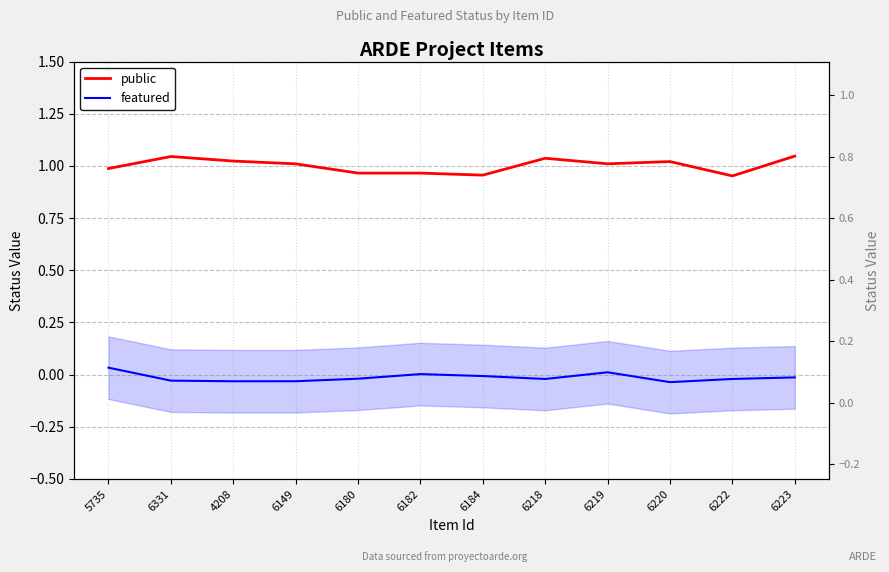

Does the chart have visible grid lines?

Yes